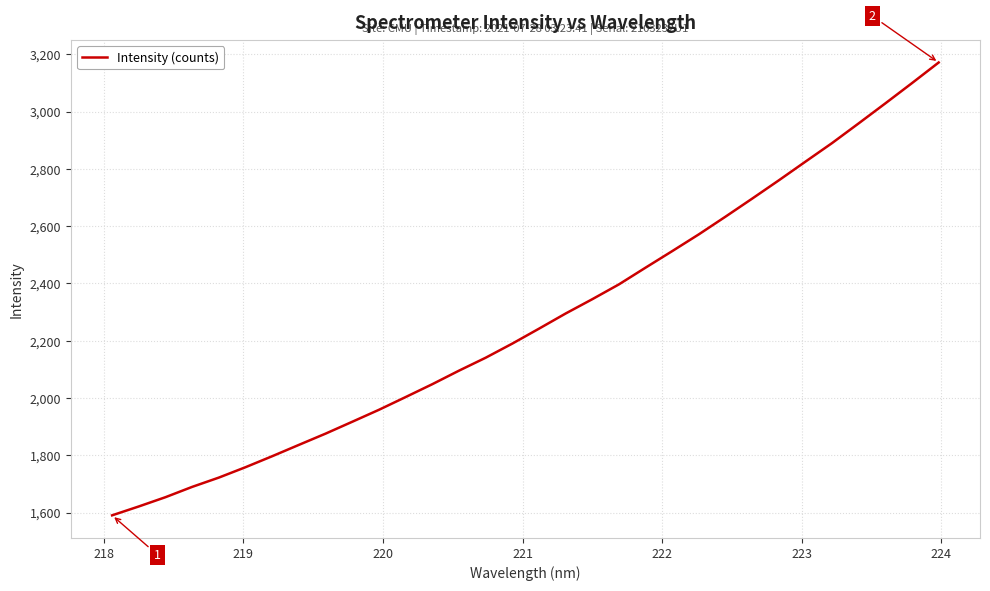

What is the difference between the maximum and minimum values?

1580.8